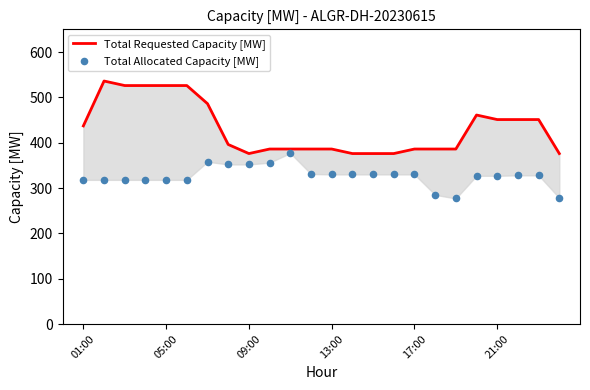

Is the value of Total Allocated Capacity [MW] at 05:00 greater than the value of Total Requested Capacity [MW] at 01:00?

No